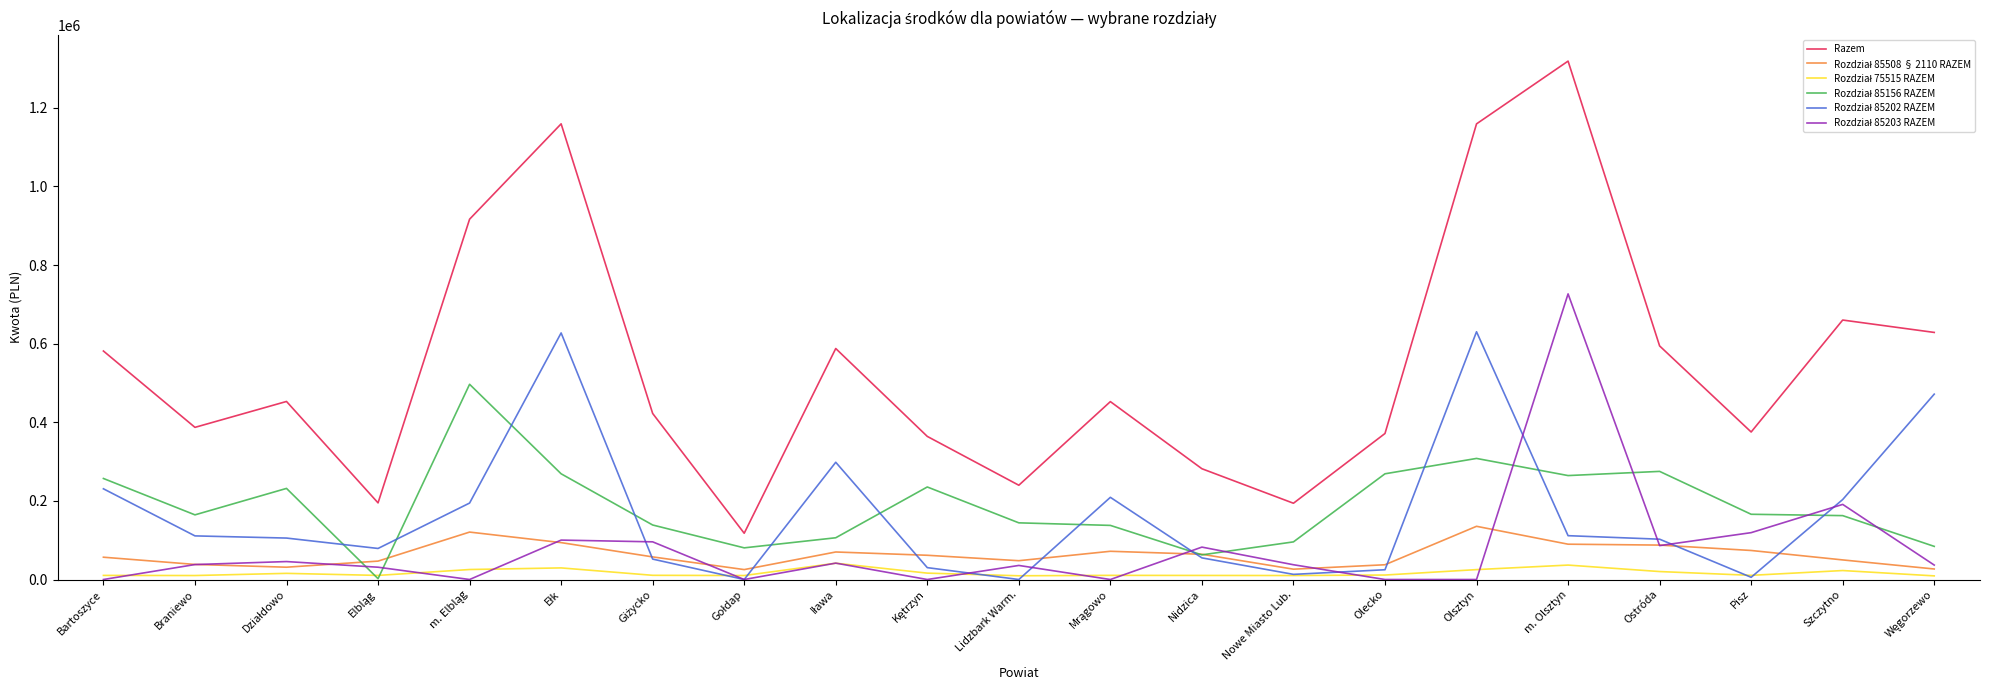

The Razem series shows 504418 at Braniewo. True or false?

False